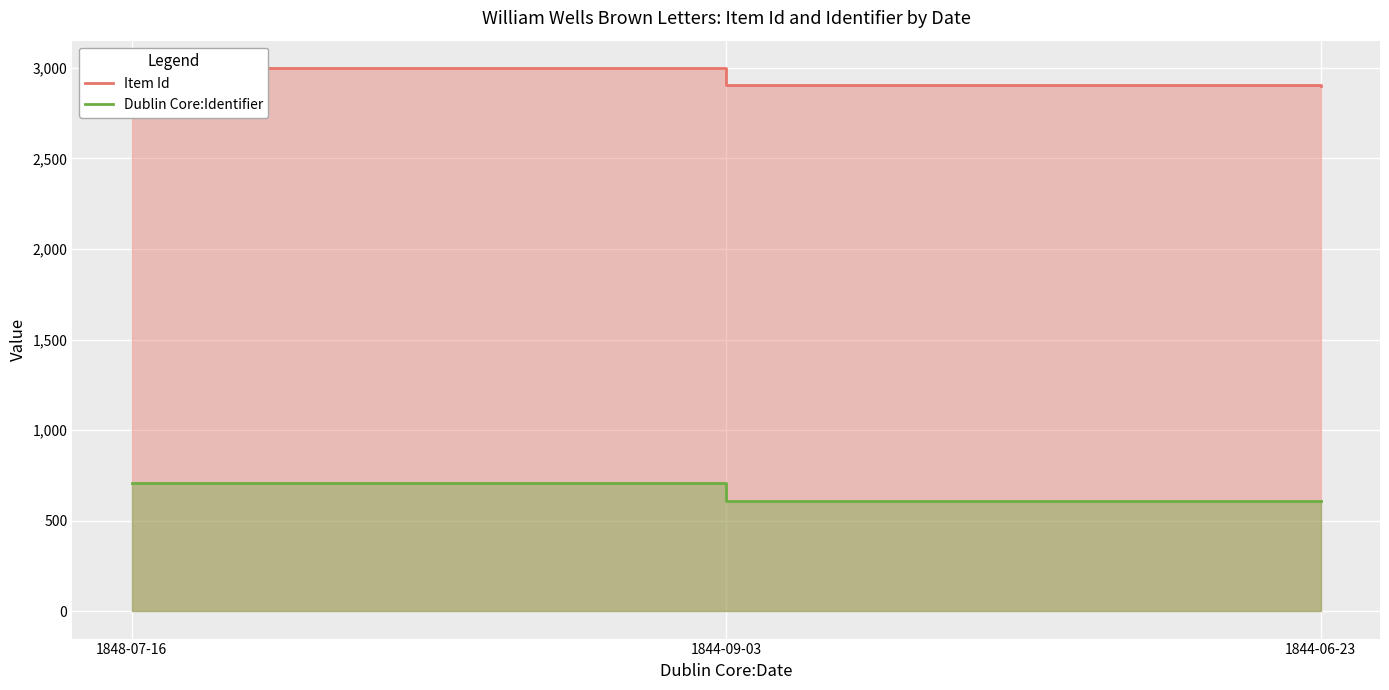

What is the total value across all series at 1848-07-16?

3708